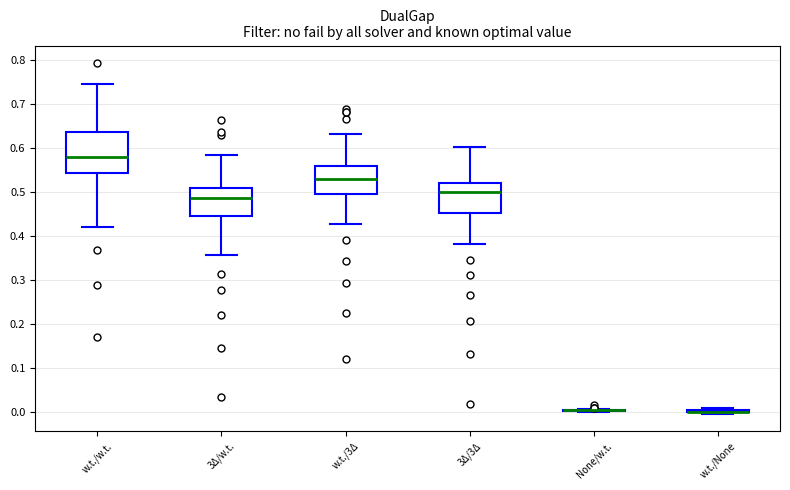

Reading left to right, read every box against the y-axis: the position of its median line, the range the box covers, and the ends of its whiskers. The values are not printed on the chart, so give them approximately, as read against the axis.

w.t./w.t.: median 0.58, box 0.54 to 0.64, whiskers 0.42 to 0.75
3Δ/w.t.: median 0.49, box 0.45 to 0.51, whiskers 0.36 to 0.58
w.t./3Δ: median 0.53, box 0.50 to 0.56, whiskers 0.43 to 0.63
3Δ/3Δ: median 0.50, box 0.45 to 0.52, whiskers 0.38 to 0.60
None/w.t.: box collapsed to a line at 0.00, whiskers 0.00 to 0.01
w.t./None: box collapsed to a line at 0.00, whiskers 0.00 to 0.01